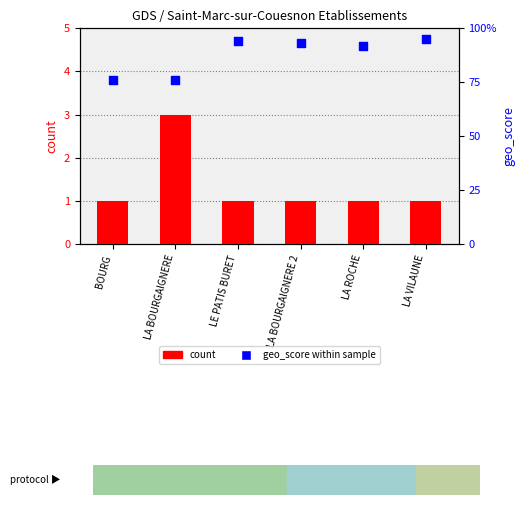

Which series has the largest total across all categories?

count